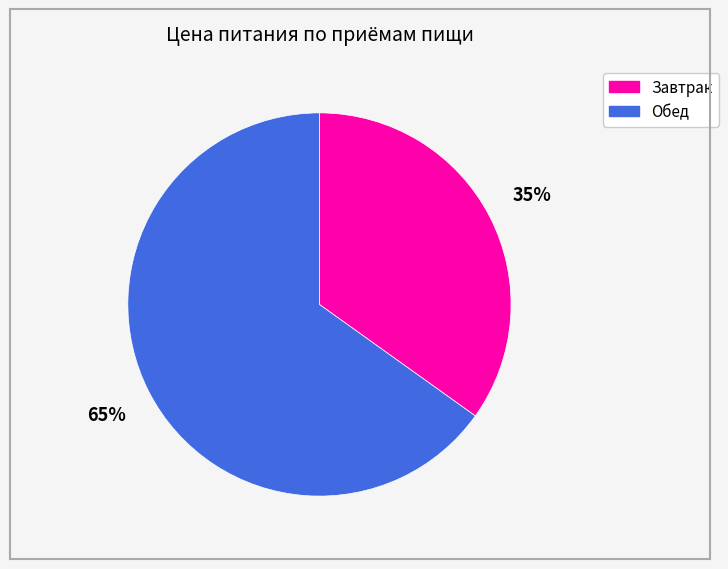

To the nearest percent, what percentage of the pie is Завтрак?

35%